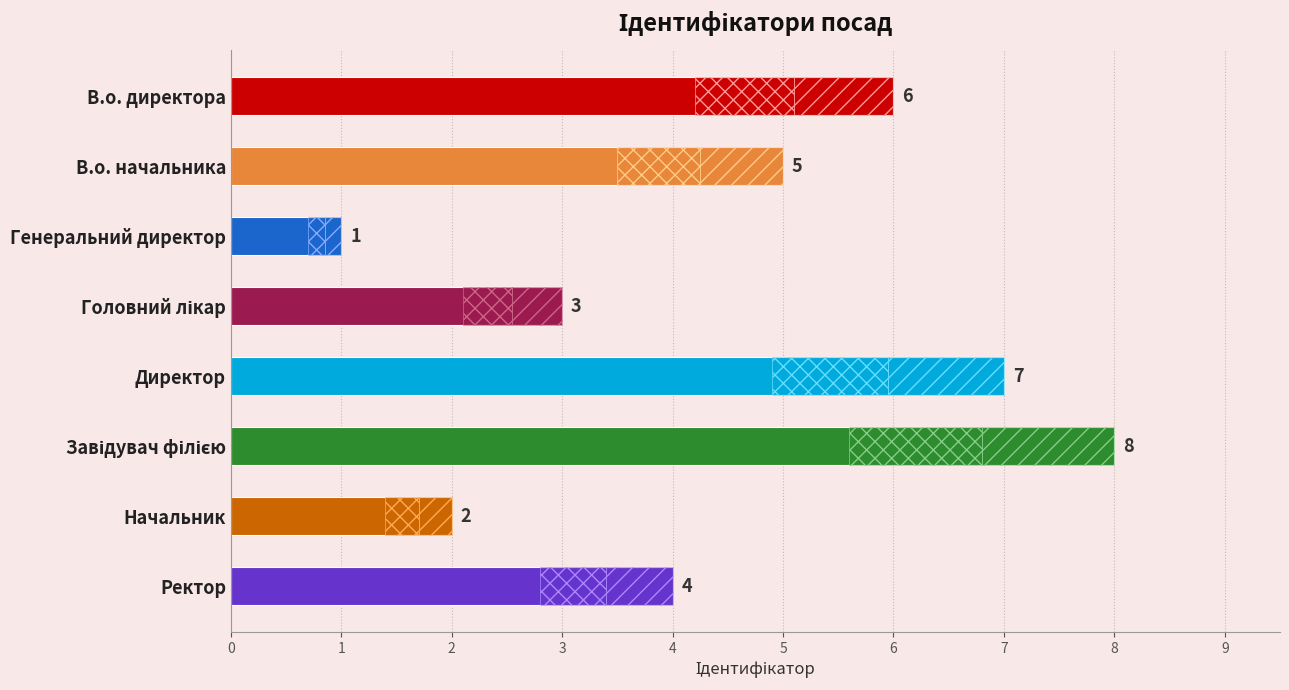

The value at В.о. директора is 9. True or false?

False